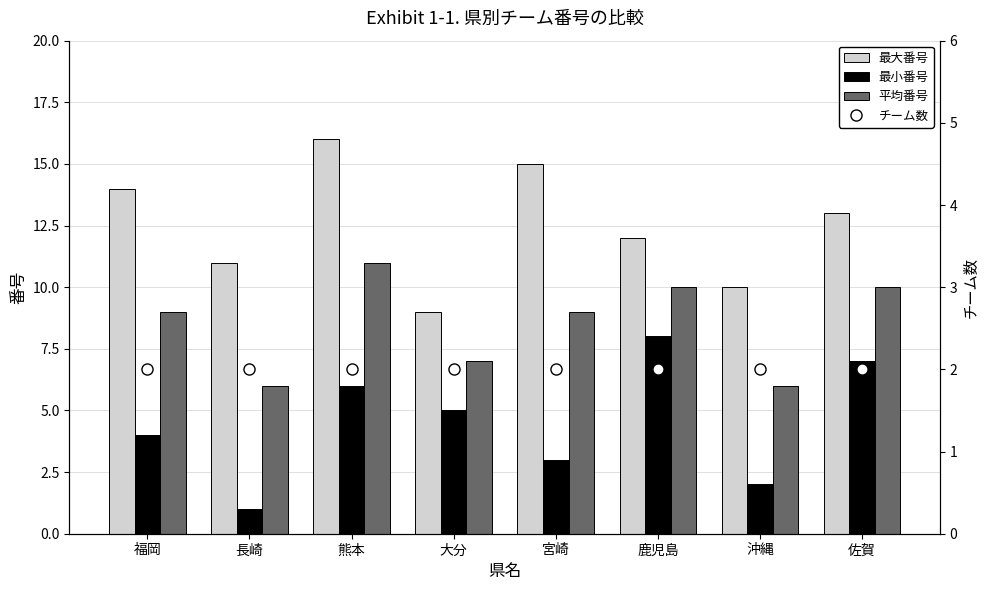

List the labels in order of 最大番号 value, largest first.

熊本, 宮崎, 福岡, 佐賀, 鹿児島, 長崎, 沖縄, 大分